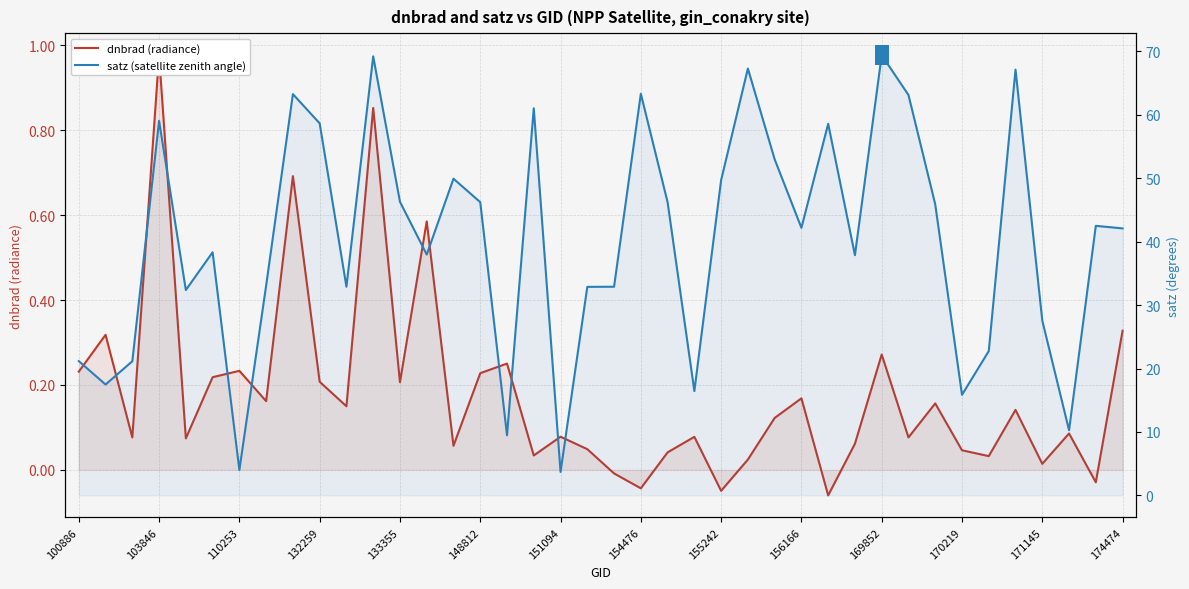

Which series contains the lowest Y value?

dnbrad (radiance)